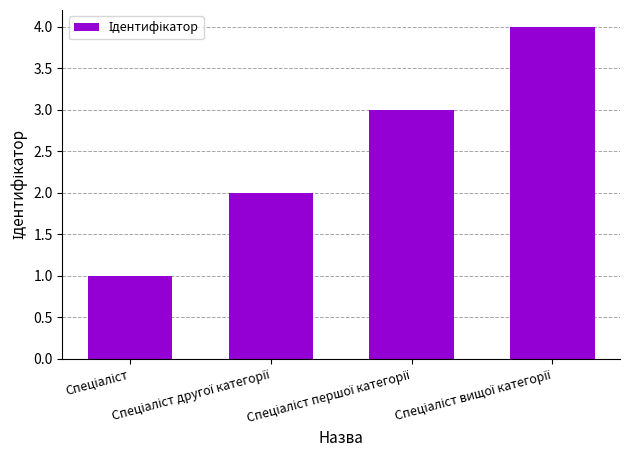

What is the difference between the maximum and minimum values?

3